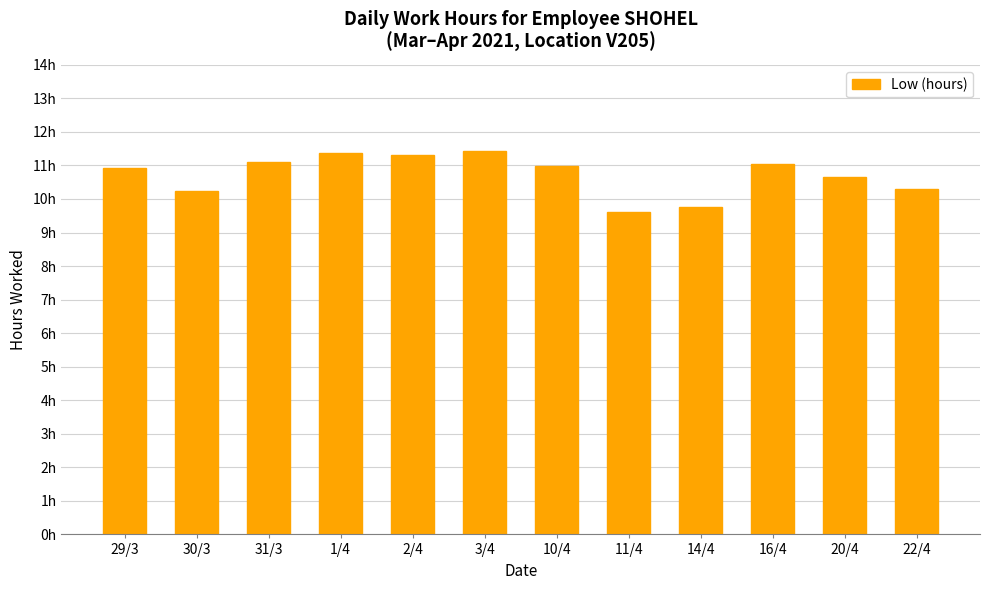

At which category does the chart reach its minimum across all series?

11/4